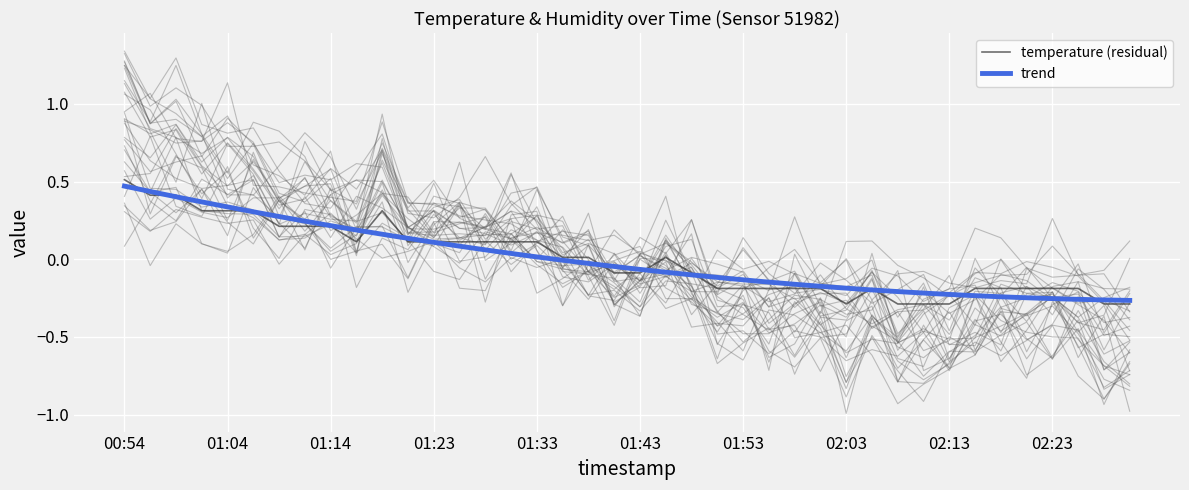

How many negative values are there?

20